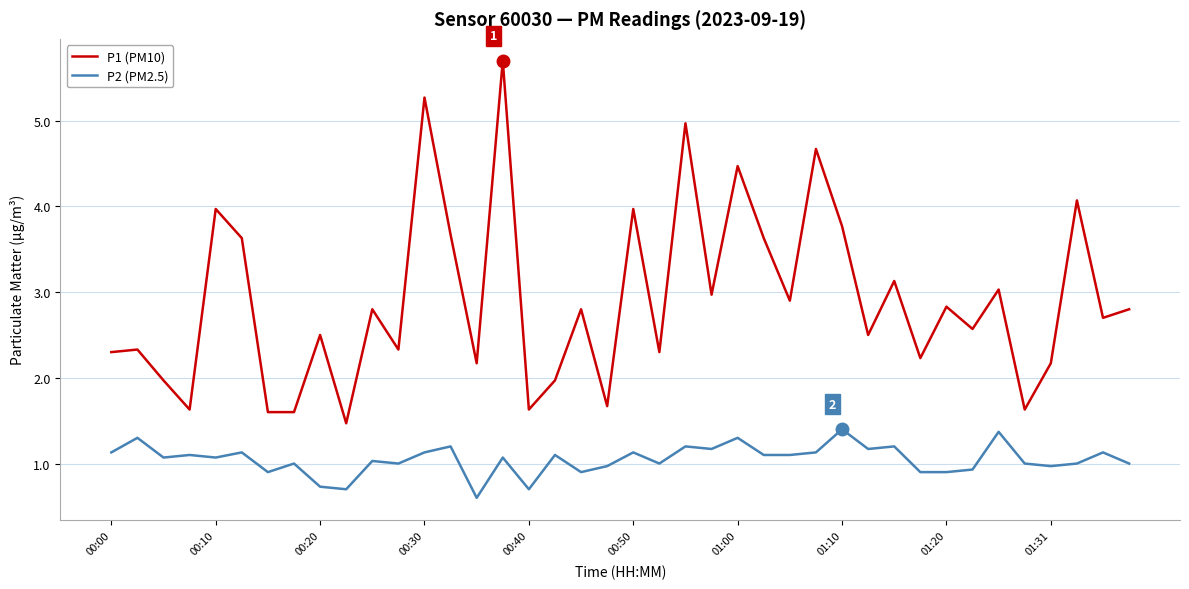

What is the maximum value for P2 (PM2.5)?

1.4